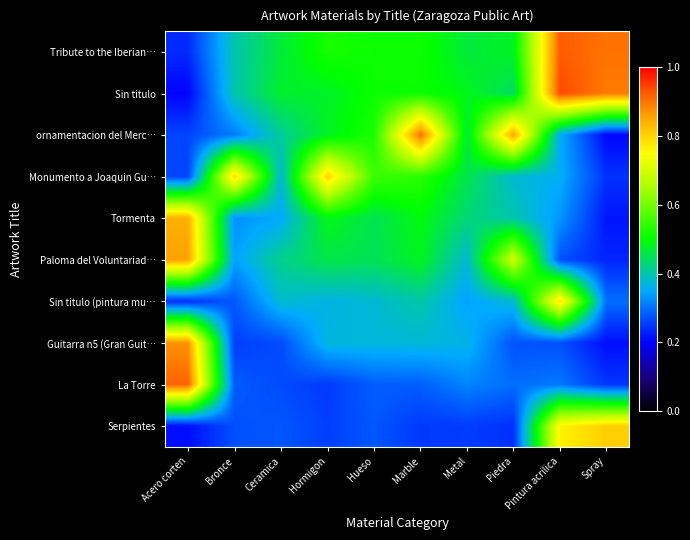

List the series in order of their peak value, highest first.

Sin titulo, Tribute to the Iberian…, La Torre, ornamentacion del Merc…, Guitarra n5 (Gran Guit…, Paloma del Voluntariad…, Tormenta, Serpientes, Monumento a Joaquin Gu…, Sin titulo (pintura mu…